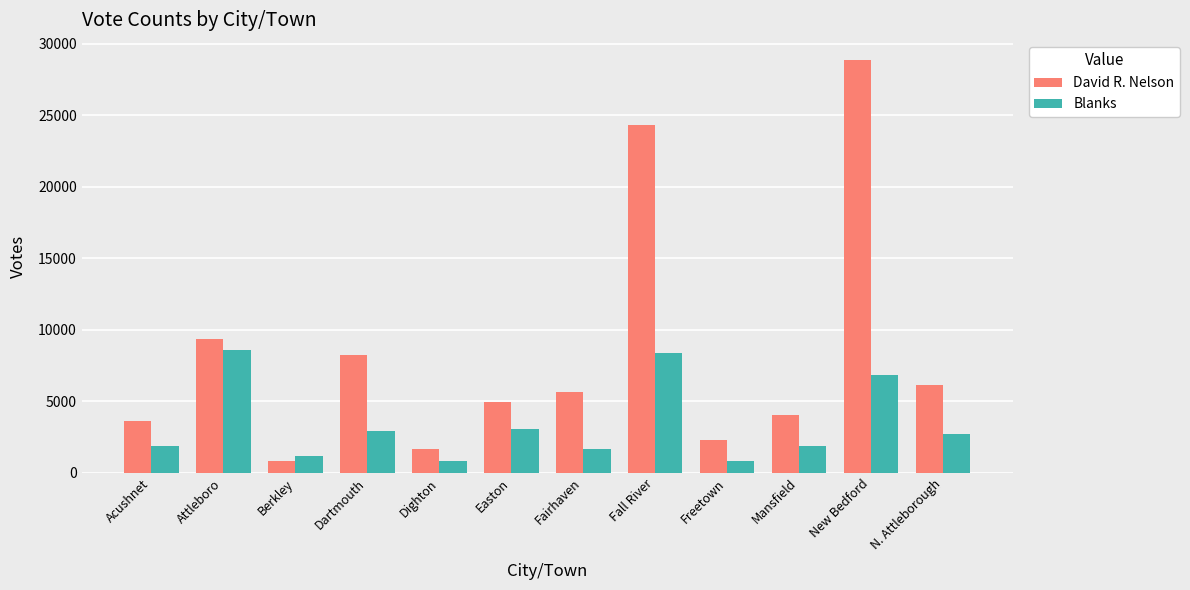

What is the sum of the David R. Nelson values at Dartmouth and Mansfield?

12264